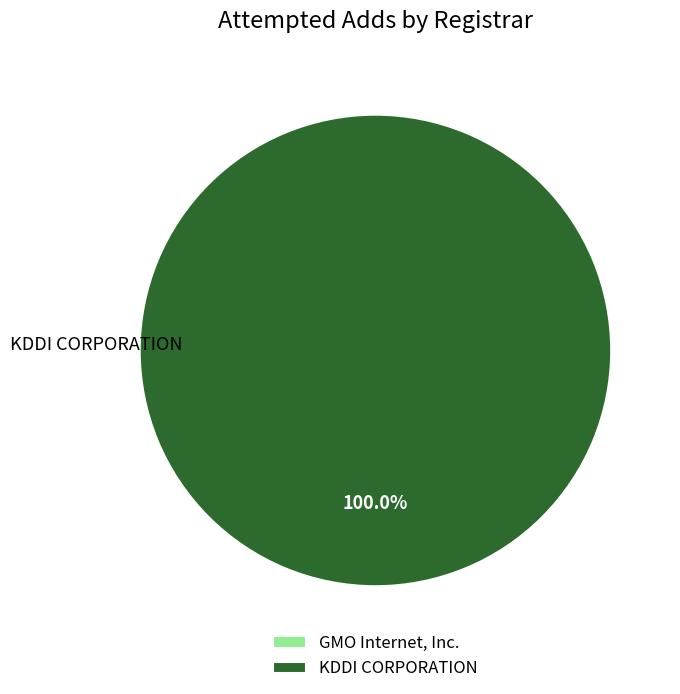

What is the smallest slice in the pie chart?

GMO Internet, Inc.